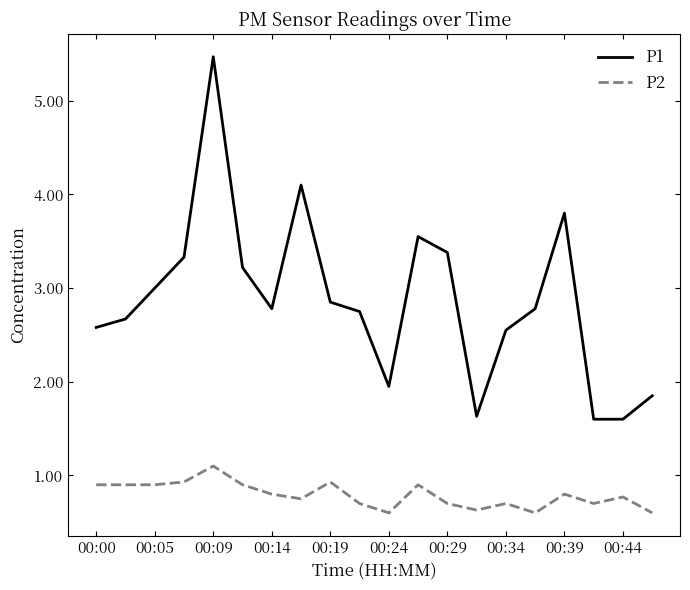

What is the maximum value shown in the chart?

5.5